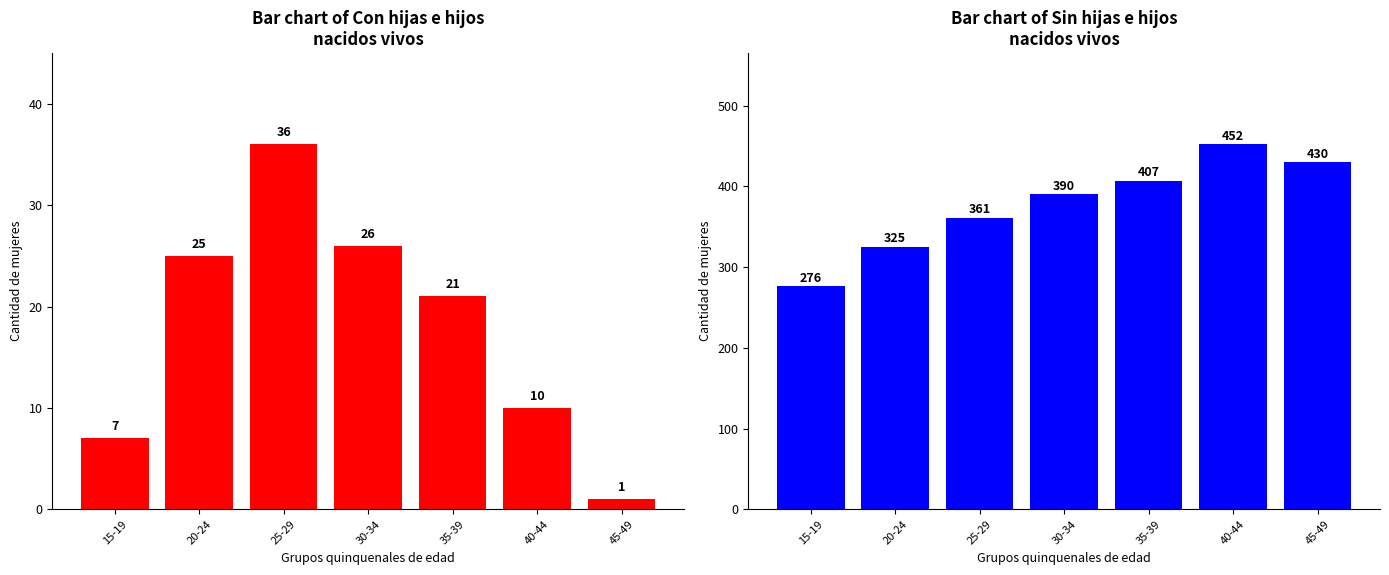

Are the bars grouped side by side (vs. stacked)?

Yes